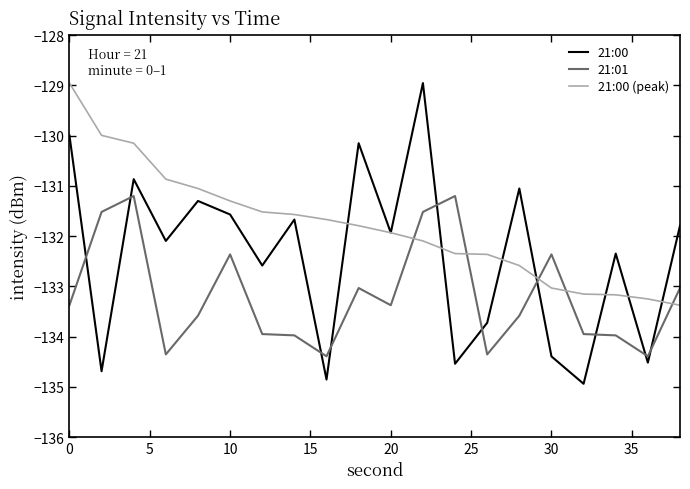

What is the minimum value shown in the chart?

-134.9